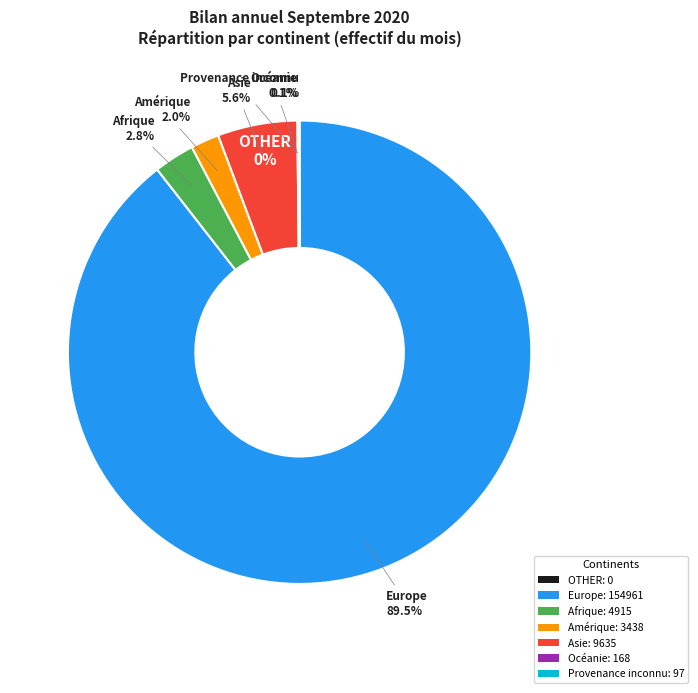

Which slice represents more than half of the pie?

Europe